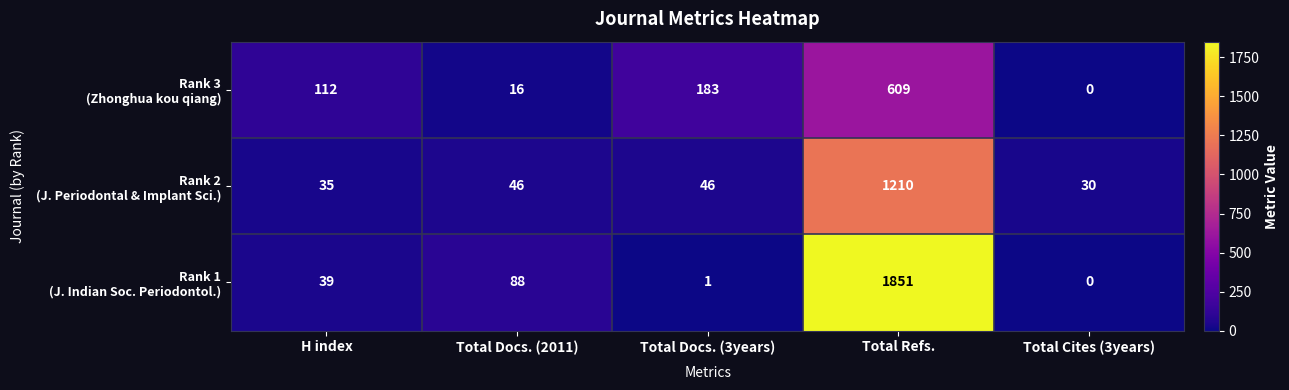

At which category is the sum across all series the highest?

Total Refs.